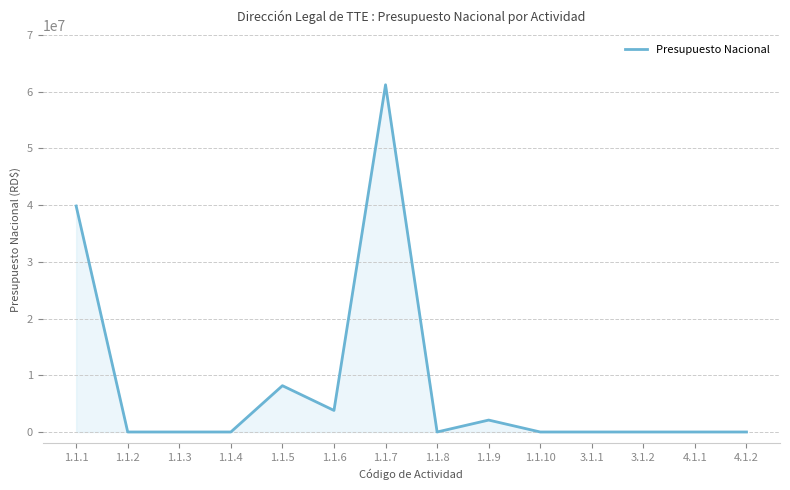

What is the difference between the maximum and minimum values?

61200000